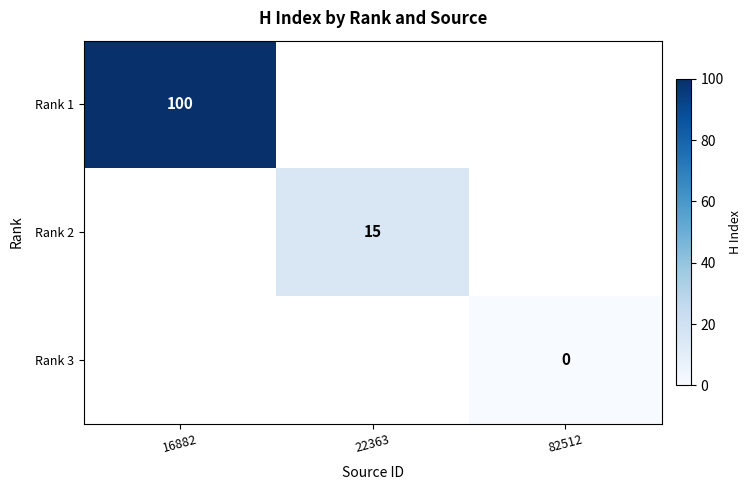

What is the greatest value displayed?

100.0